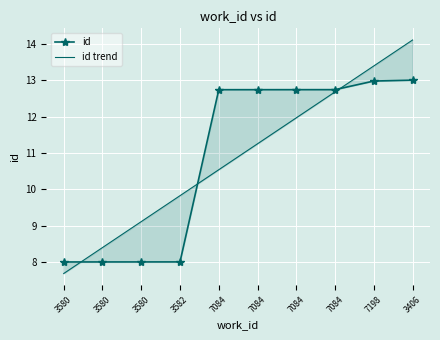

How many lines are shown in the chart?

2